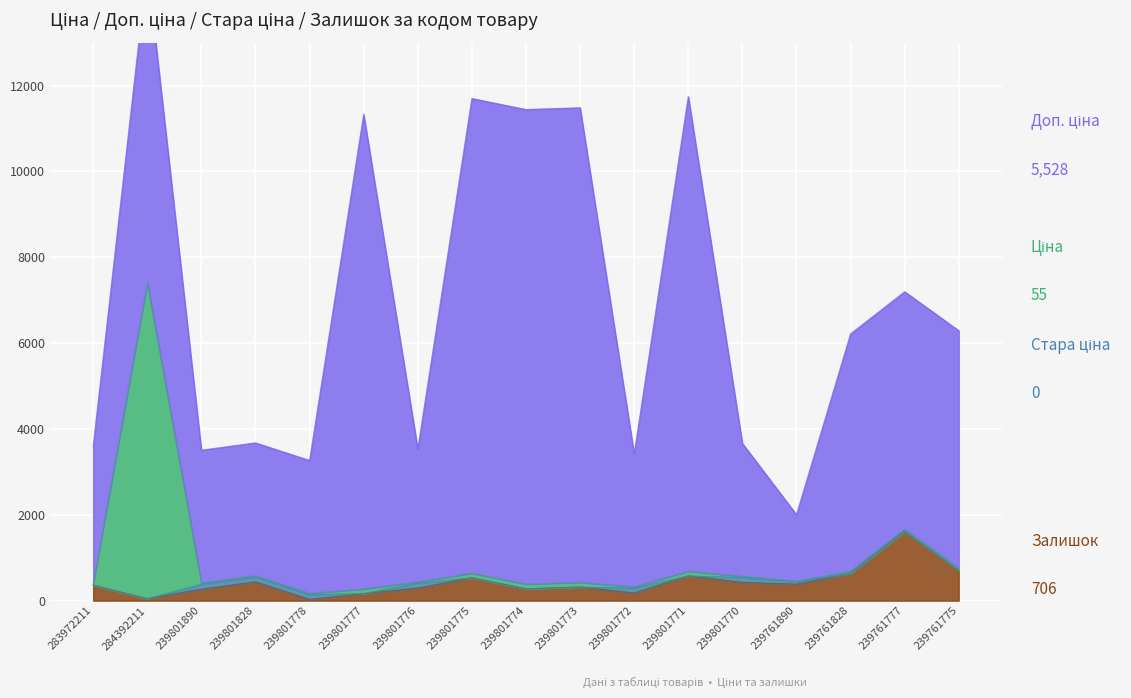

Read the Ціна value at 239801774.

386.6